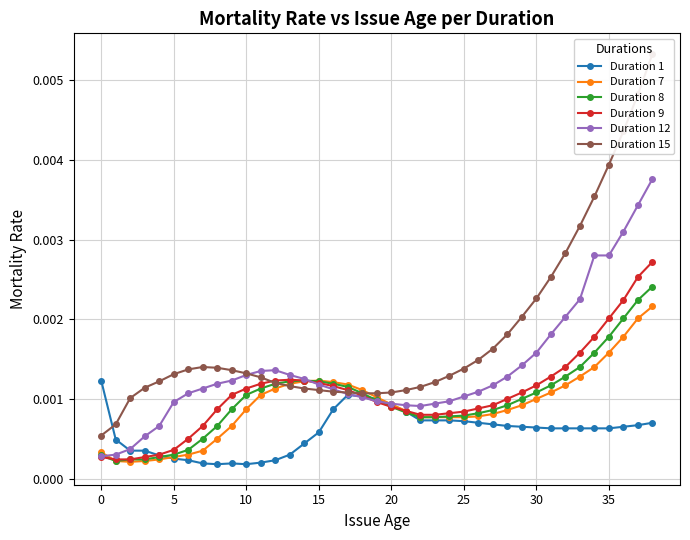

In Duration 1, how many points are higher than both neighbors (excluding endpoints)?

2